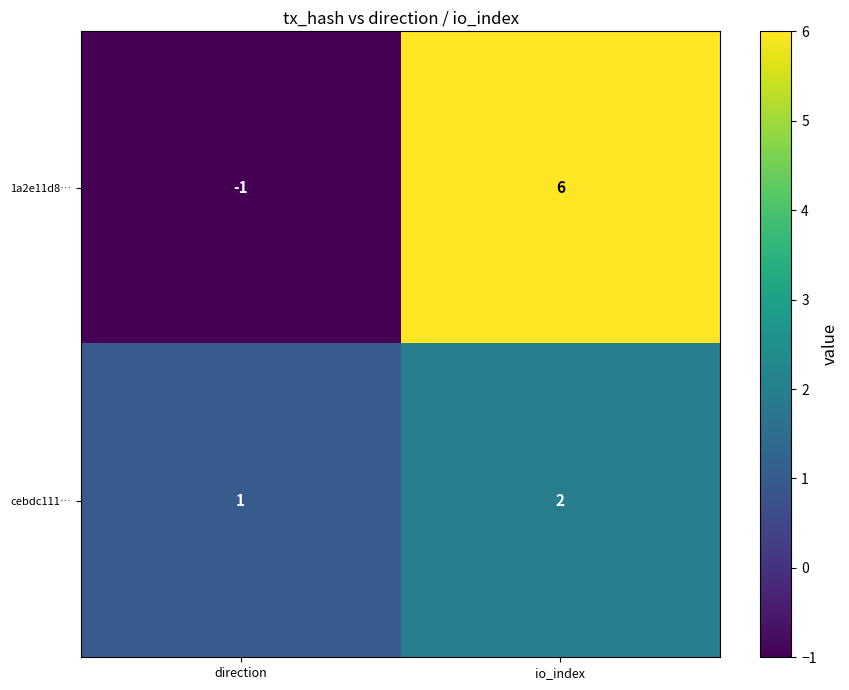

What is the sum of the cebdc111… values at direction and io_index?

3